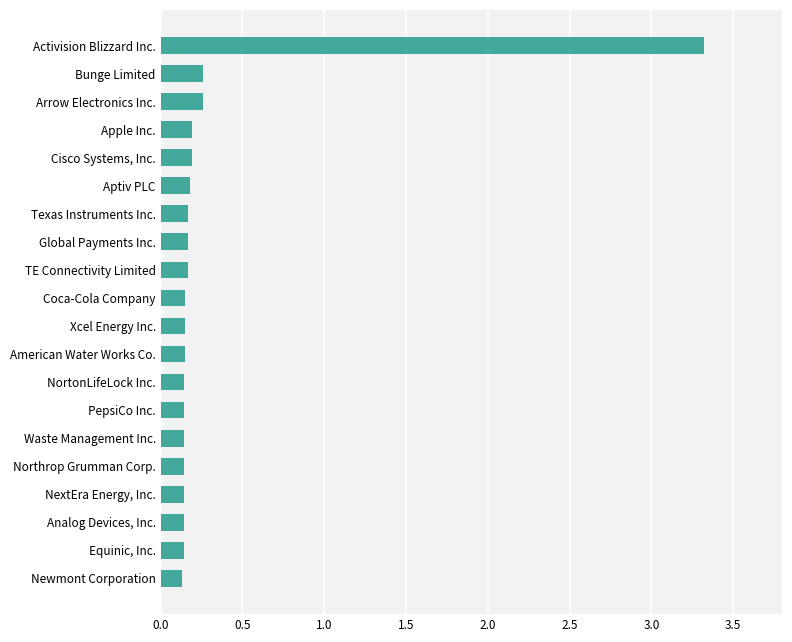

What is the maximum value shown in the chart?

3.3